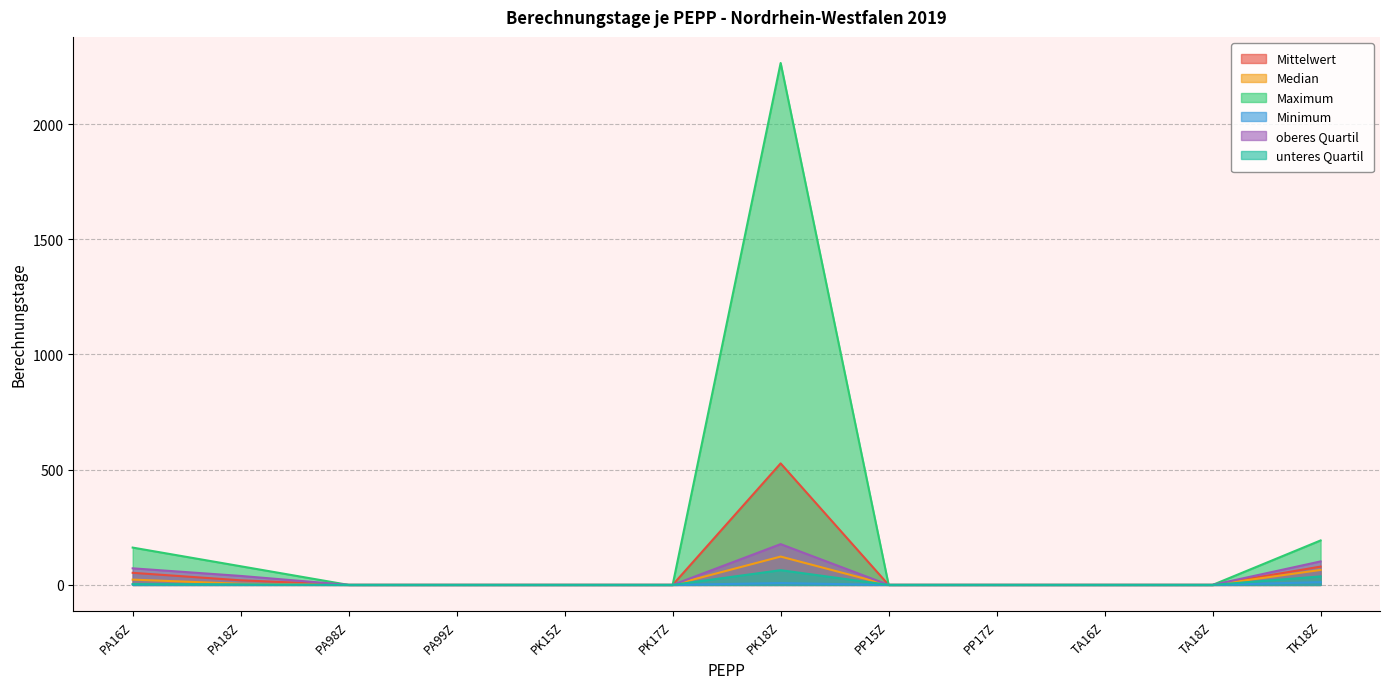

What is the difference between the maximum and second lowest values in the Mittelwert series?

527.4